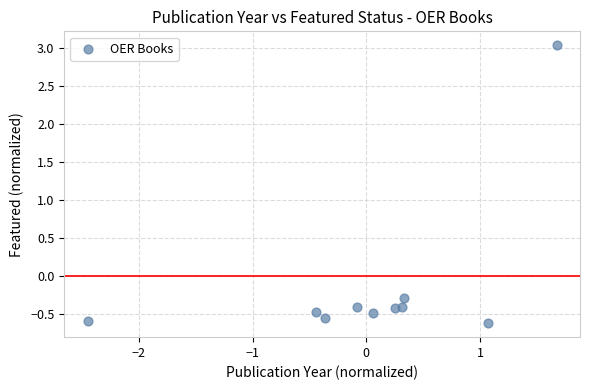

What is the range of Y values (max minus min)?

3.7